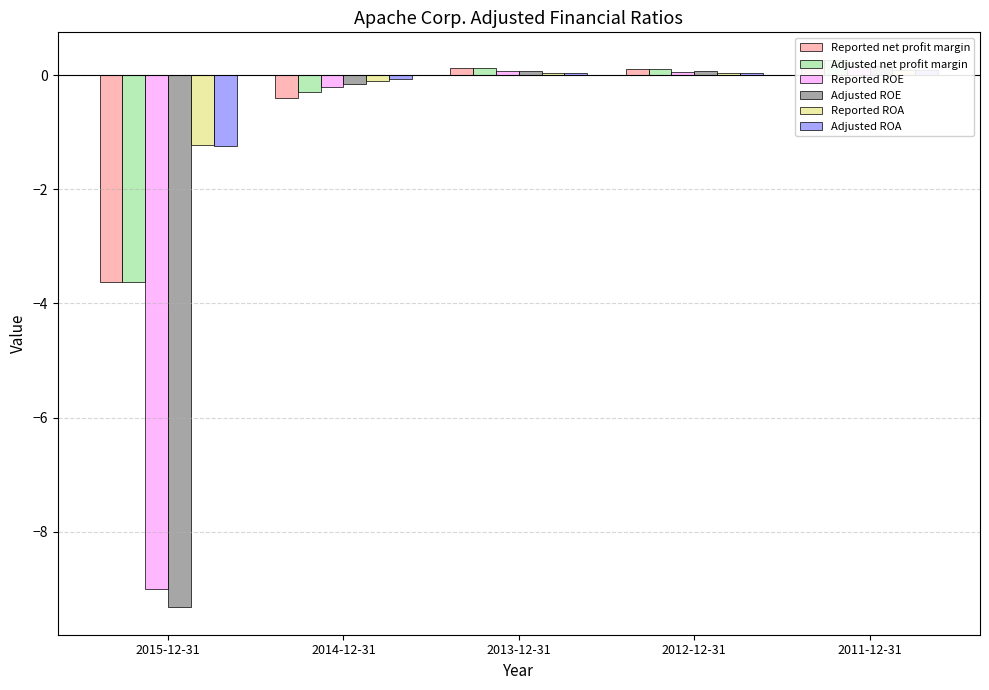

The Reported ROA series shows -1.2 at 2015-12-31. True or false?

True